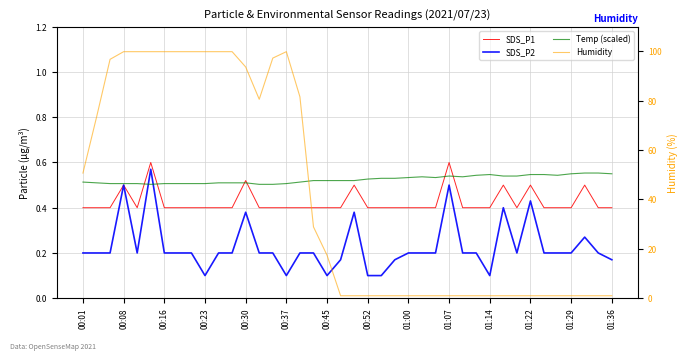

What is the highest value of the SDS_P1 series?

0.6